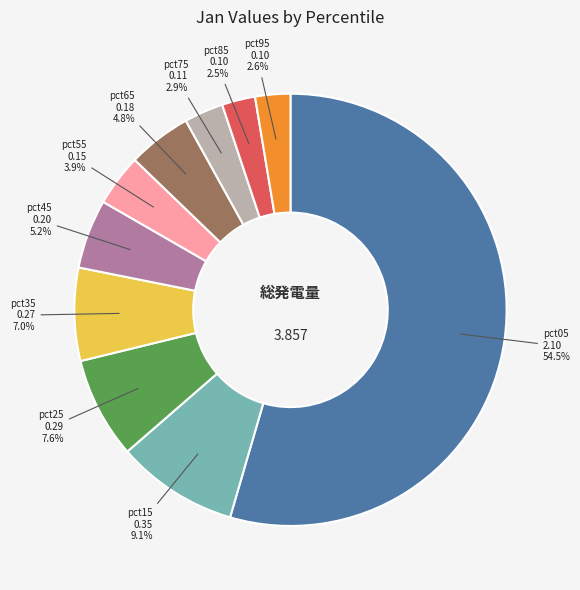

Does any single category account for the majority?

Yes